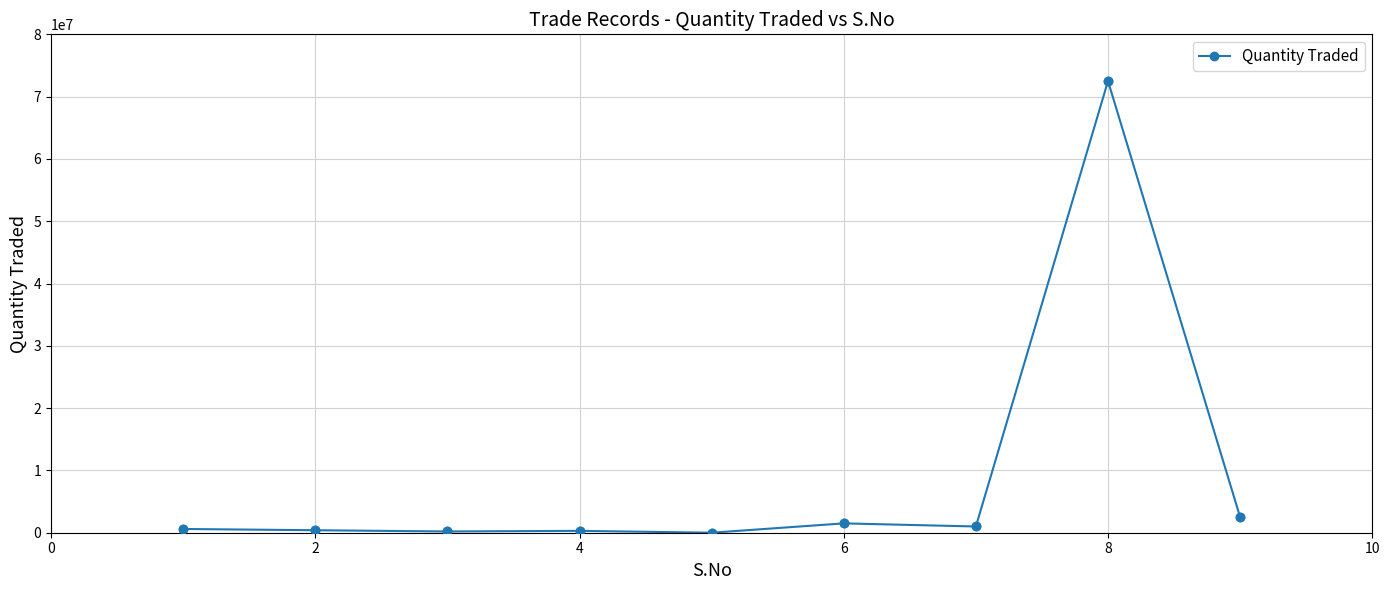

What is the greatest value displayed?

72500000